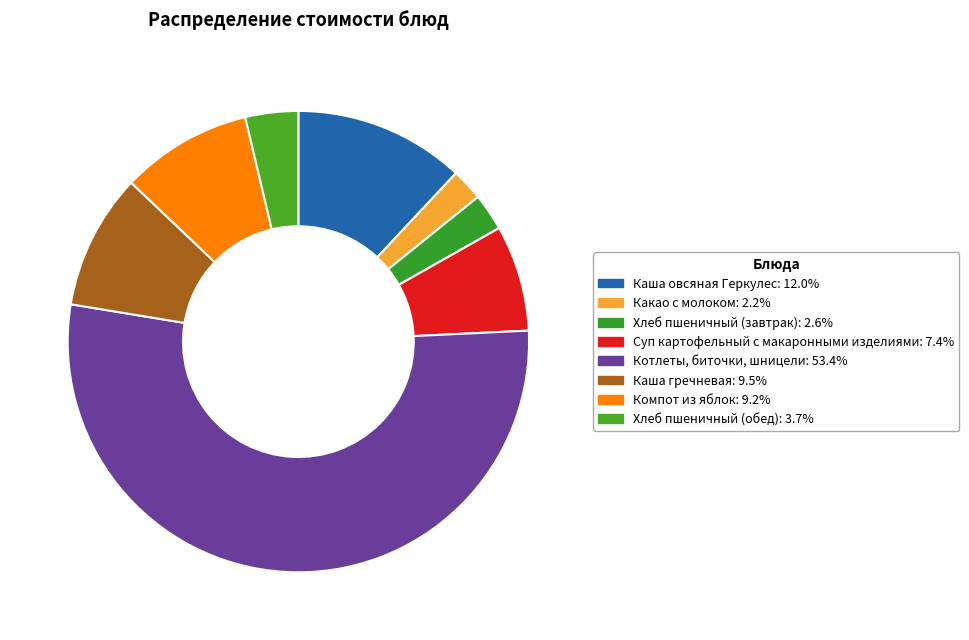

Between Котлеты, биточки, шницели and Каша гречневая, which is larger?

Котлеты, биточки, шницели